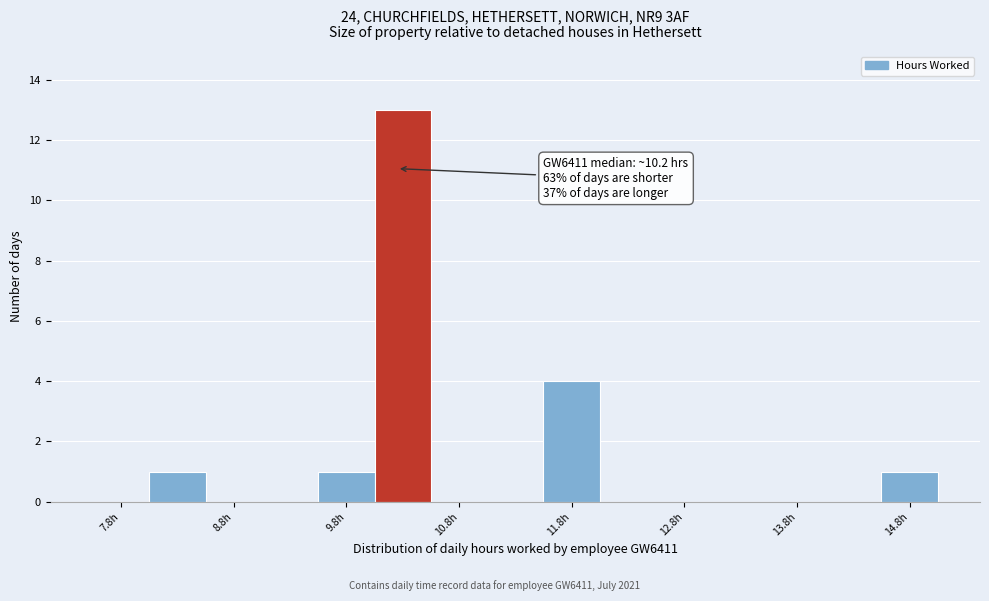

Over which range of the x-axis is the bar tallest?

10.0 to 10.5